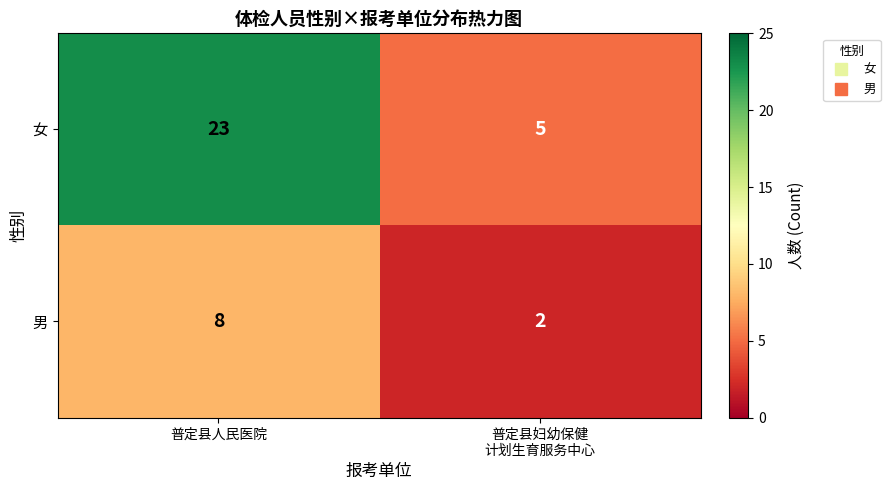

Reading left to right, extract all data points from this chart.

女: 23	5
男: 8	2